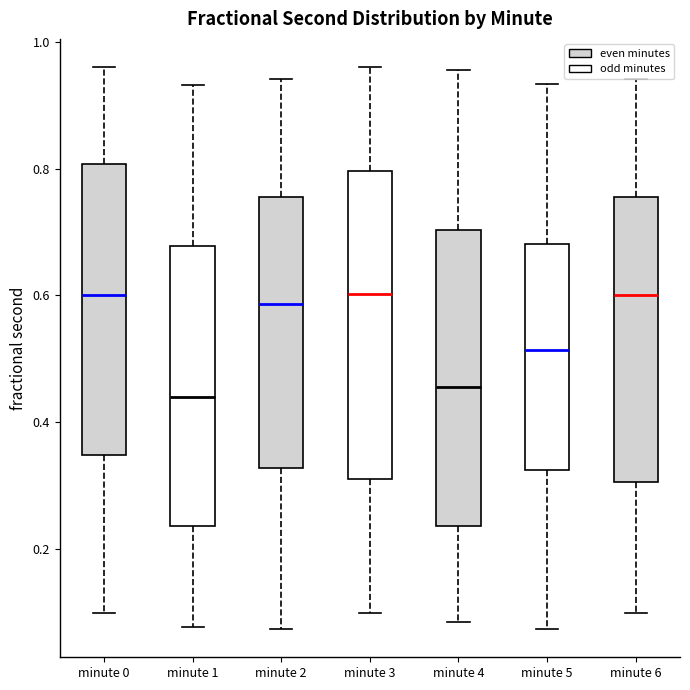

Reading left to right, read every box against the y-axis: the position of its median line, the range the box covers, and the ends of its whiskers. The values are not printed on the chart, so give them approximately, as read against the axis.

minute 0: median 0.60, box 0.34 to 0.80, whiskers 0.10 to 0.96
minute 1: median 0.44, box 0.24 to 0.68, whiskers 0.08 to 0.94
minute 2: median 0.58, box 0.32 to 0.76, whiskers 0.08 to 0.94
minute 3: median 0.60, box 0.30 to 0.80, whiskers 0.10 to 0.96
minute 4: median 0.46, box 0.24 to 0.70, whiskers 0.08 to 0.96
minute 5: median 0.52, box 0.32 to 0.68, whiskers 0.08 to 0.94
minute 6: median 0.60, box 0.30 to 0.76, whiskers 0.10 to 0.94